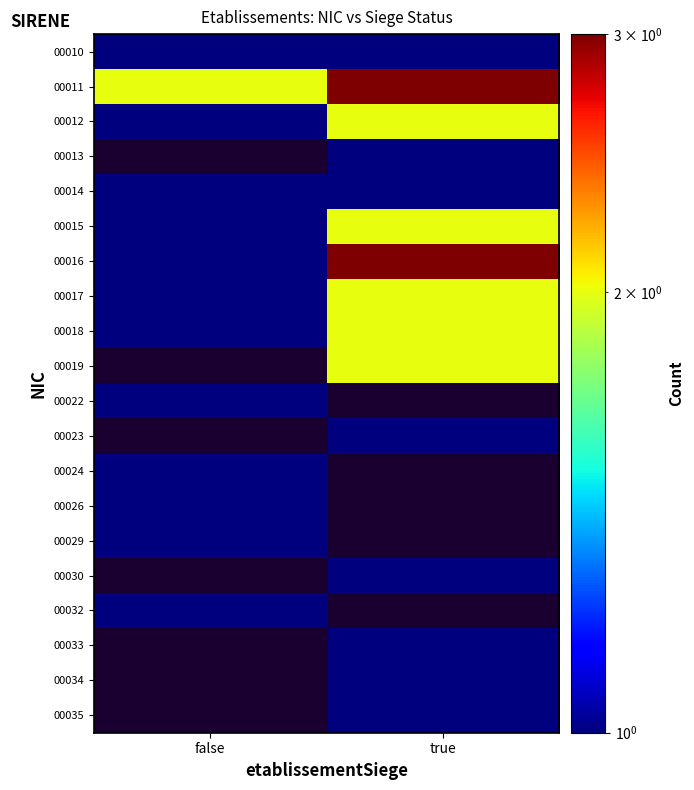

At how many categories does at least one series exceed 1?

2